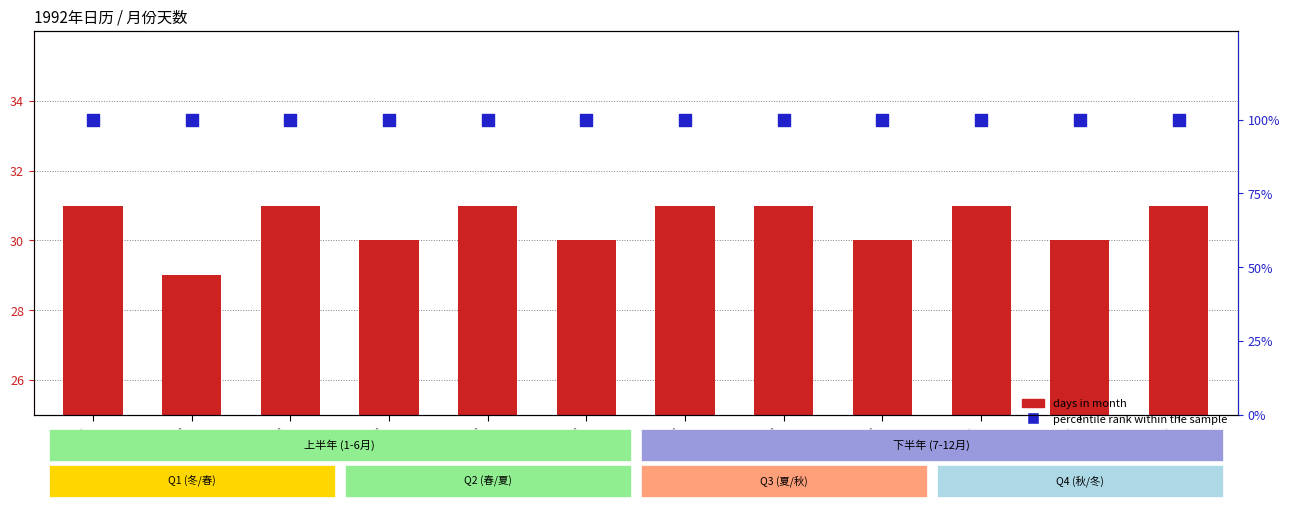

Which series contains the highest Y value?

percentile rank within the sample